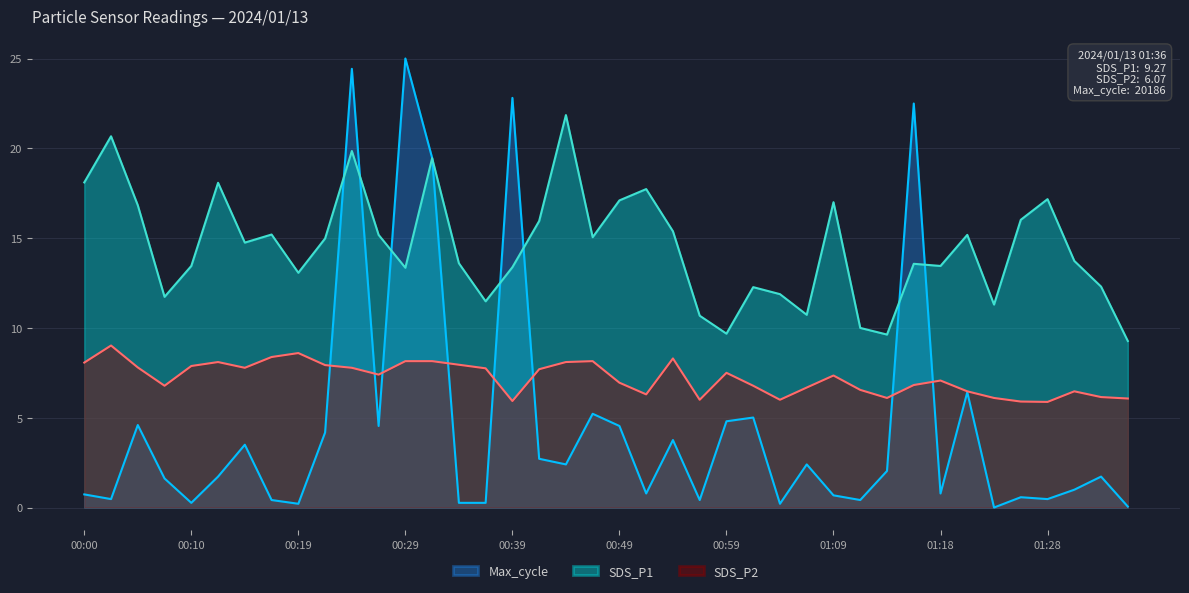

Reading right to left, list all the values displayed in this chart.

SDS_P1: 9.3	12.3	13.7	17.2	16.0	11.3	15.2	13.4	13.6	9.6	10.0	17.0	10.7	11.9	12.3	9.7	10.7	15.4	17.7	17.1	15.1	21.9	15.9	13.4	11.5	13.6	19.4	13.3	15.2	19.9	15.0	13.1	15.2	14.8	18.1	13.4	11.7	16.8	20.7	18.1
SDS_P2: 6.1	6.2	6.5	5.9	5.9	6.1	6.5	7.1	6.8	6.1	6.5	7.3	6.7	6.0	6.8	7.5	6.0	8.3	6.3	7.0	8.2	8.1	7.7	5.9	7.8	8.0	8.2	8.2	7.4	7.8	7.9	8.6	8.4	7.8	8.1	7.9	6.8	7.8	9.0	8.1
Max_cycle: 0.1	1.7	1.0	0.5	0.6	0.0	6.4	0.8	22.5	2.0	0.4	0.7	2.4	0.2	5.0	4.8	0.4	3.8	0.8	4.5	5.2	2.4	2.7	22.8	0.3	0.3	19.5	25.0	4.5	24.4	4.2	0.2	0.4	3.5	1.7	0.3	1.6	4.6	0.5	0.7